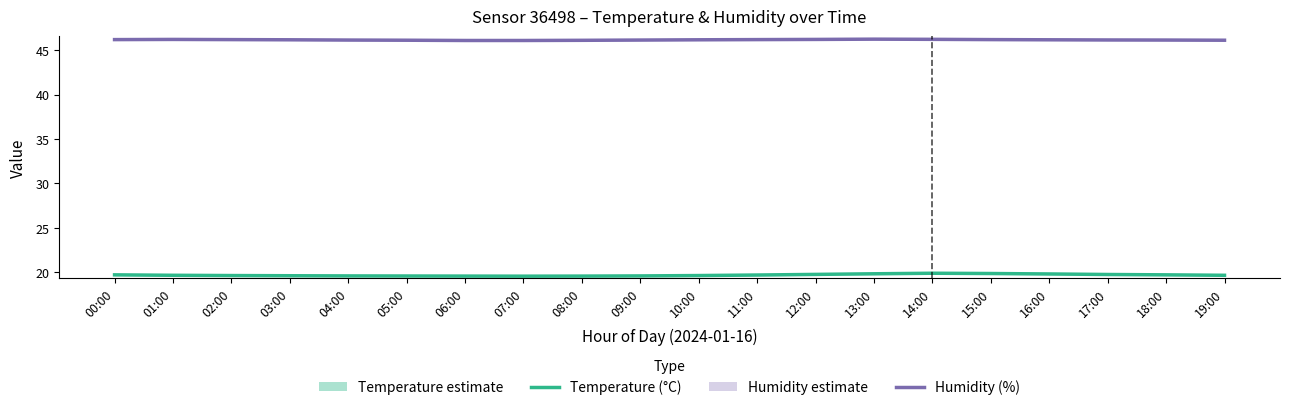

Rank the series by their average value, from lowest to highest.

Temperature (°C), Humidity (%)